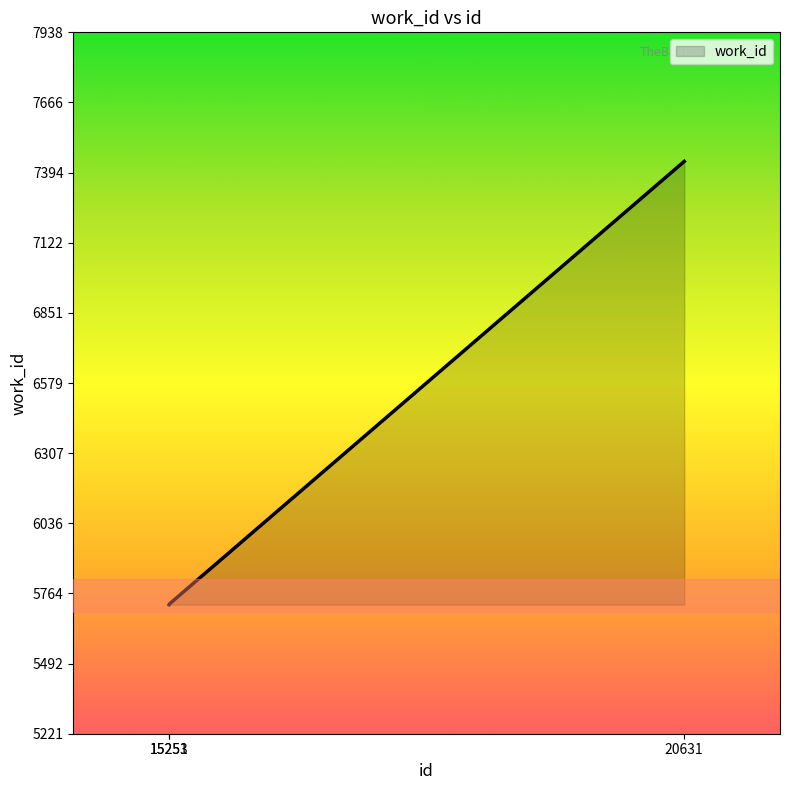

What is the smallest value displayed?

5721